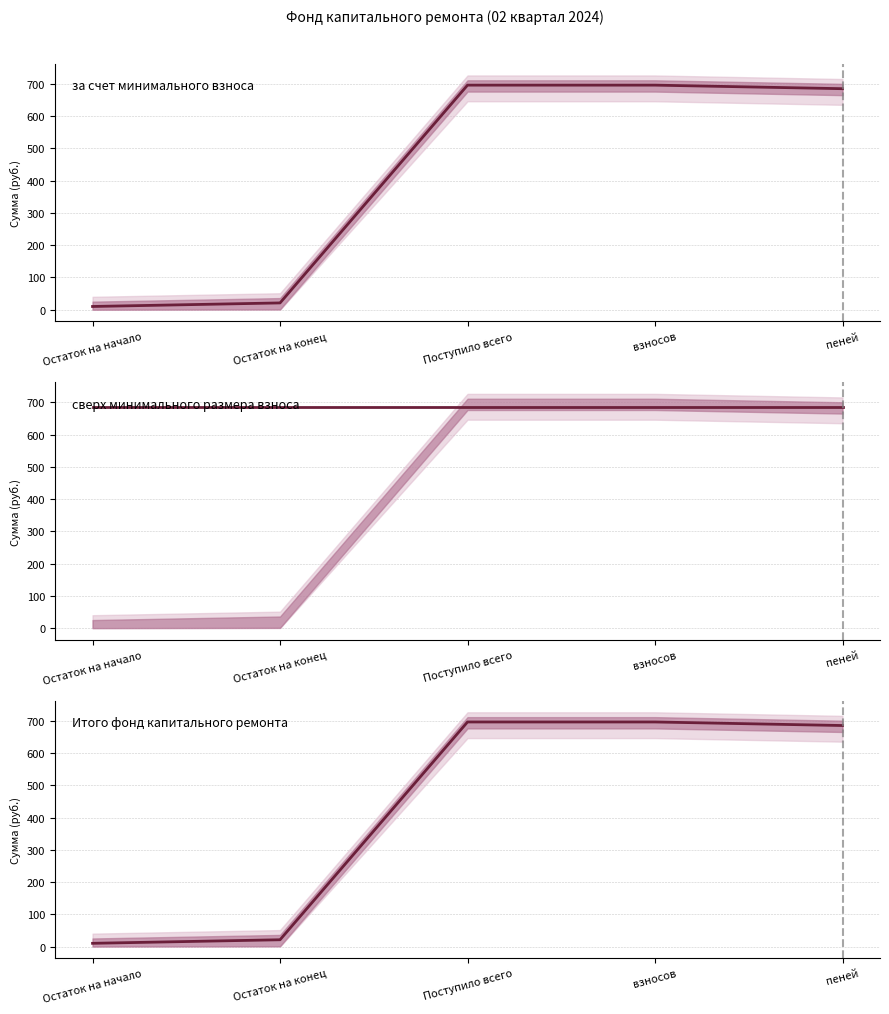

True or false: Итого фонд капитального ремонта has more than 1 points higher than both neighbors.

False